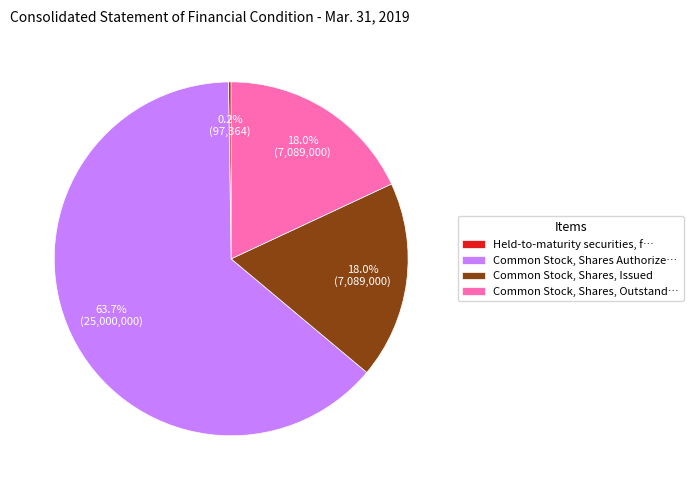

Which slice represents more than half of the pie?

Common Stock, Shares Authorize…